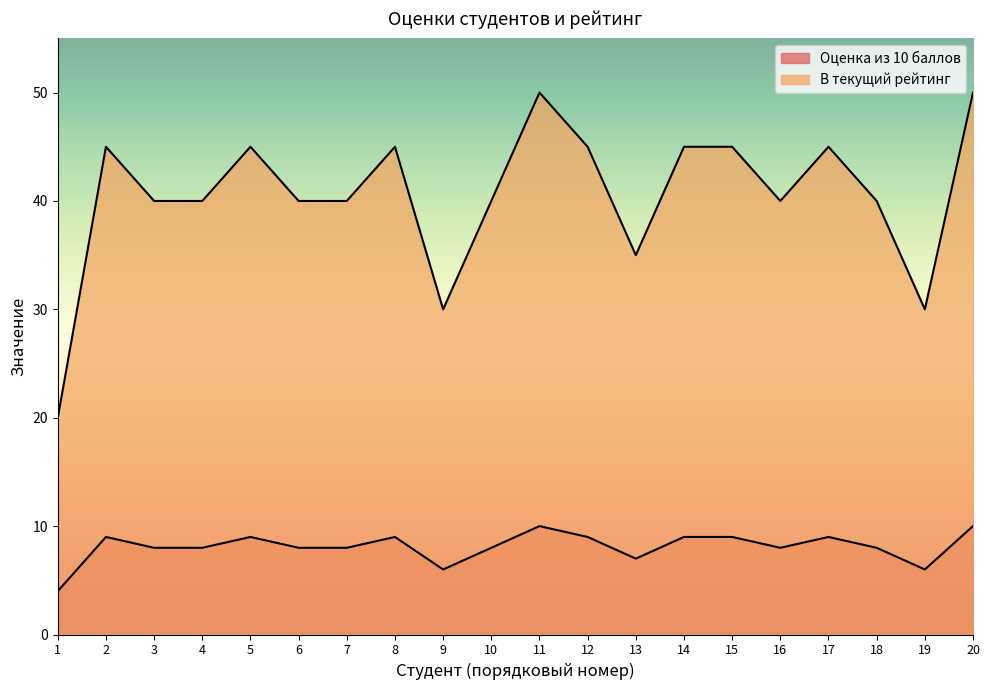

What is the difference between the second highest and second lowest values in the Оценка из 10 баллов series?

4